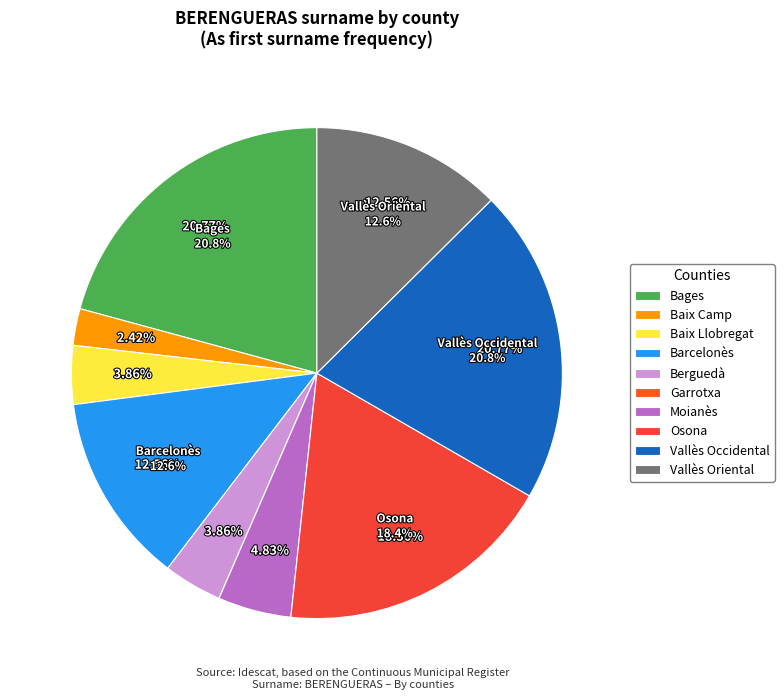

Does Moianès account for over 50% of the chart?

No